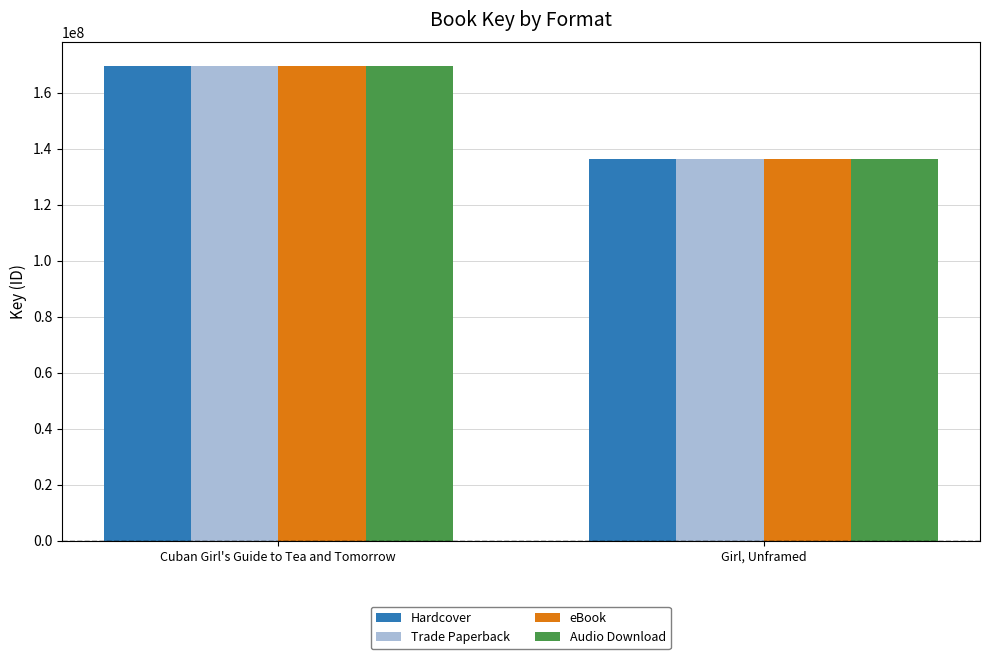

List the labels in order of Hardcover value, smallest first.

Girl, Unframed, Cuban Girl's Guide to Tea and Tomorrow